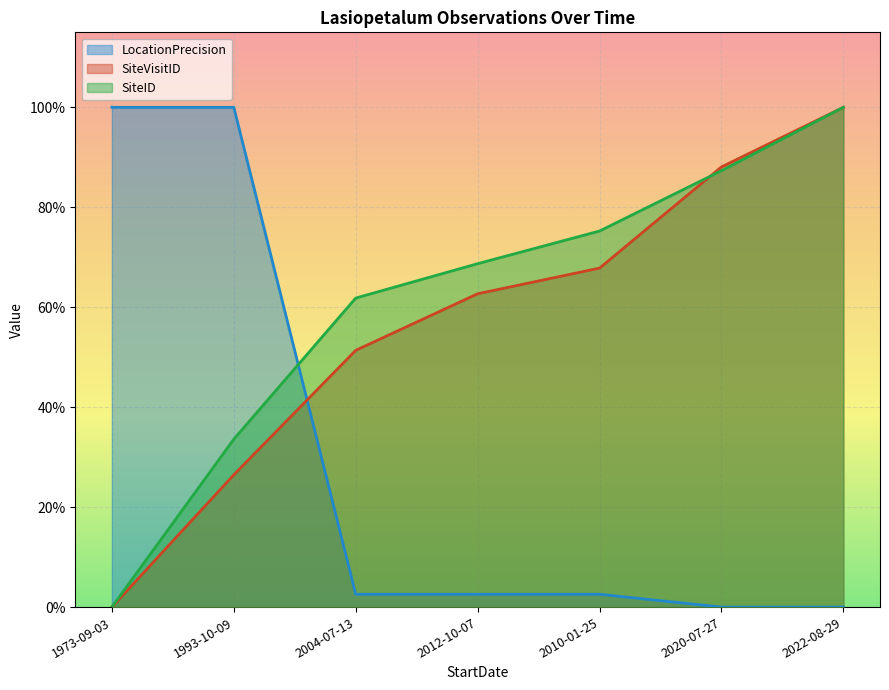

Which series has the widest spread of values?

LocationPrecision